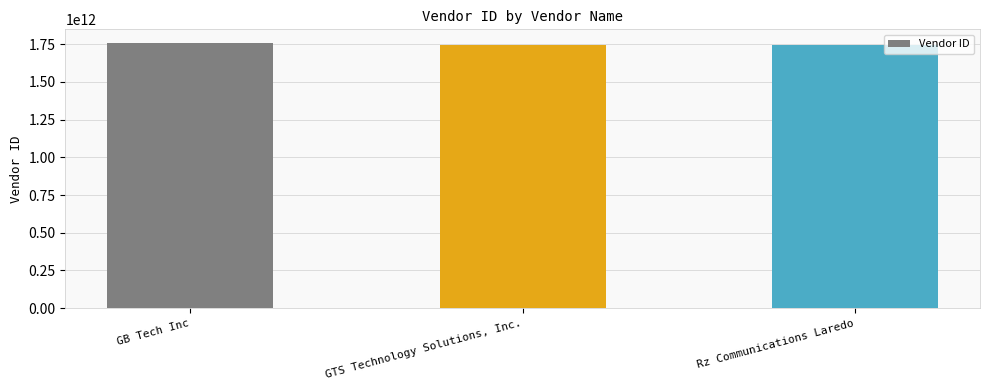

What value does the data have at GB Tech Inc?

1760163628900